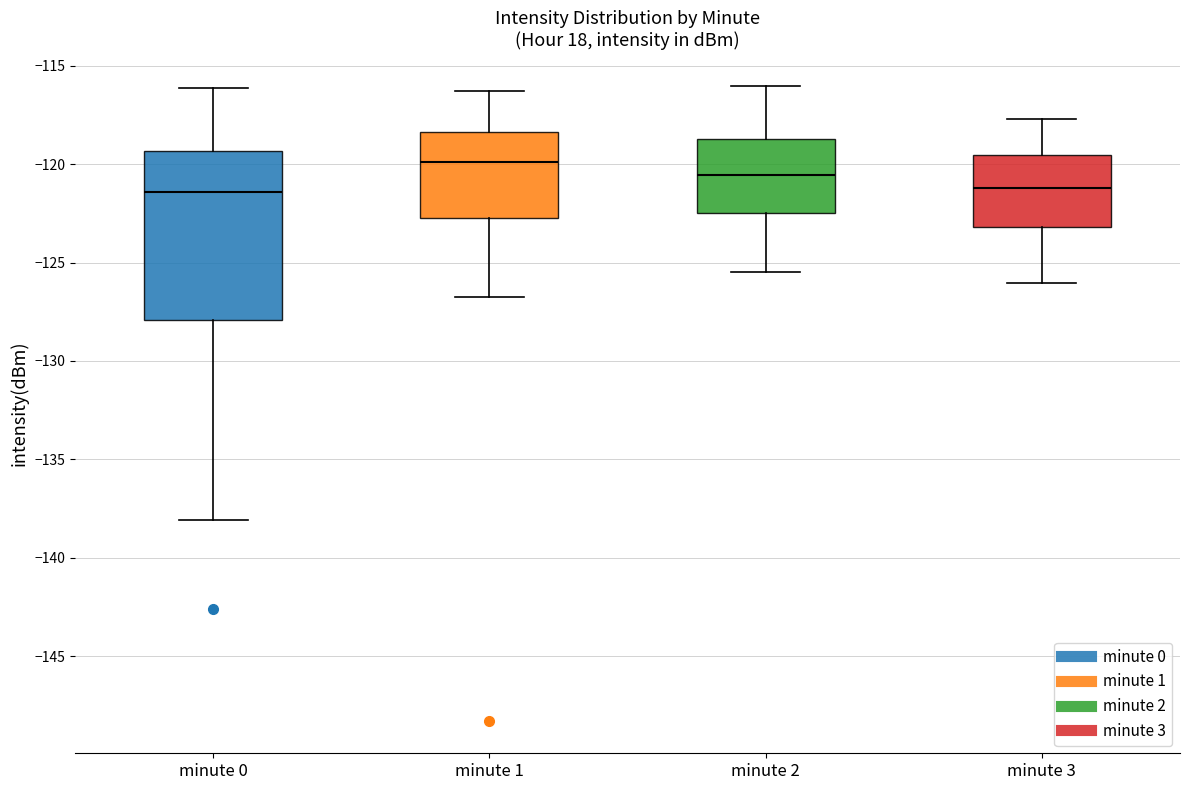

Where does the median line of the box for minute 3 sit on the y-axis? The values are not printed on the chart, so give them approximately, as read against the axis.

-121.0